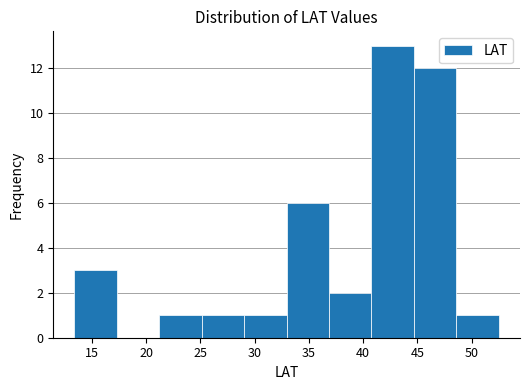

Over which range of the x-axis is the bar tallest?

41.0 to 44.5